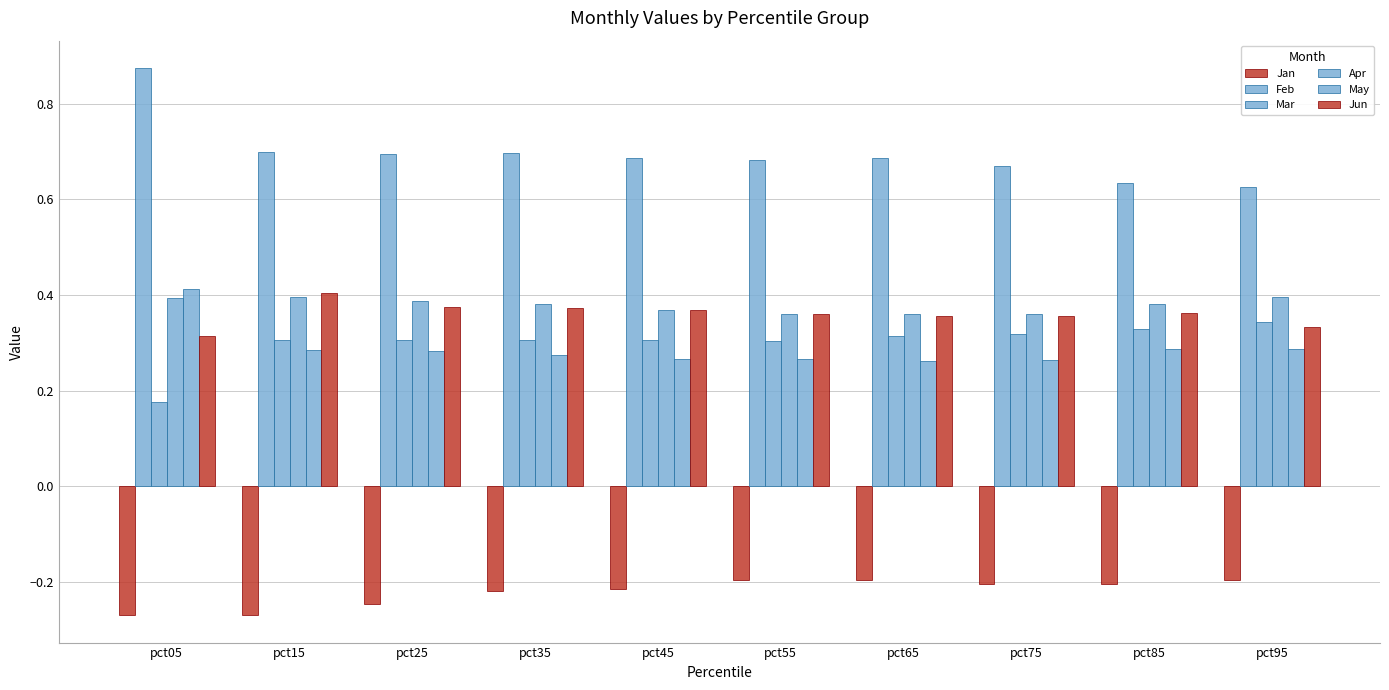

How many bars are there in total?

60